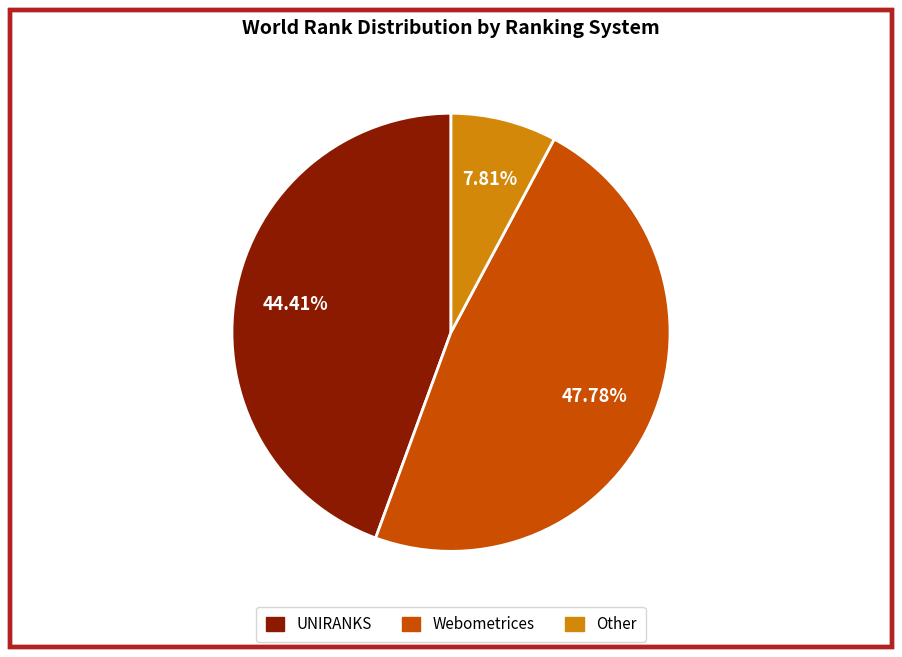

Is there any slice that represents more than half of the pie?

No